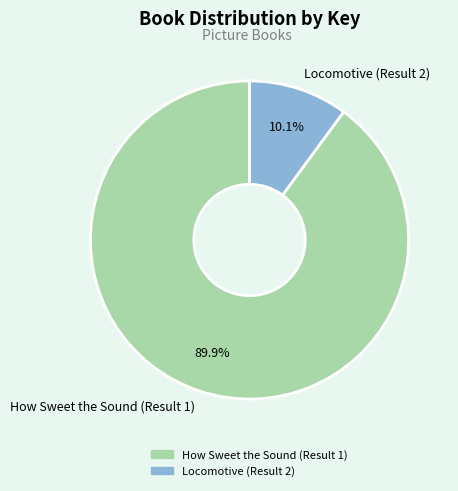

Which has a higher value, Locomotive (Result 2) or How Sweet the Sound (Result 1)?

How Sweet the Sound (Result 1)